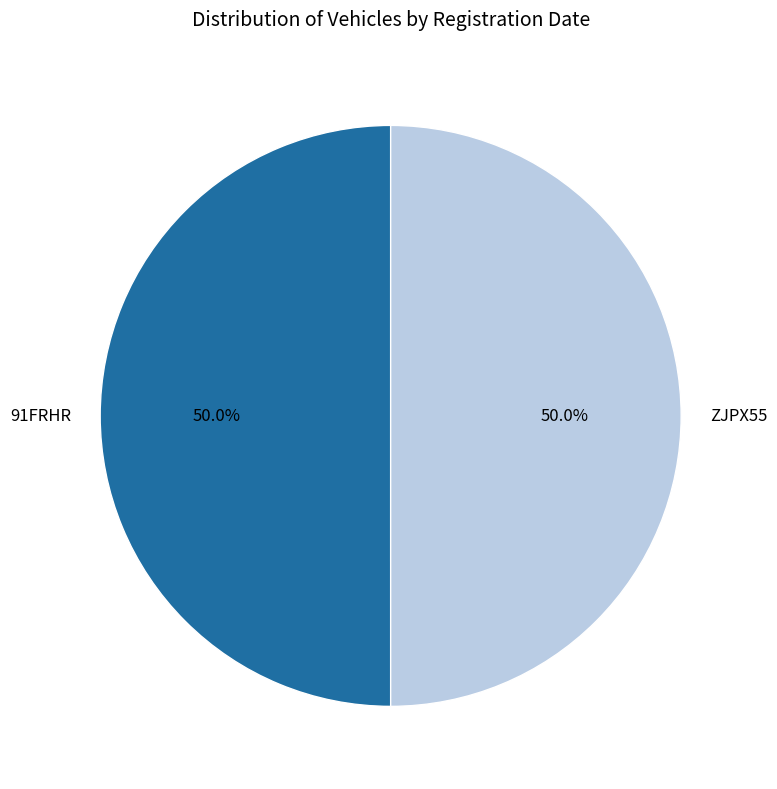

To the nearest percent, what portion does ZJPX55 represent?

50%